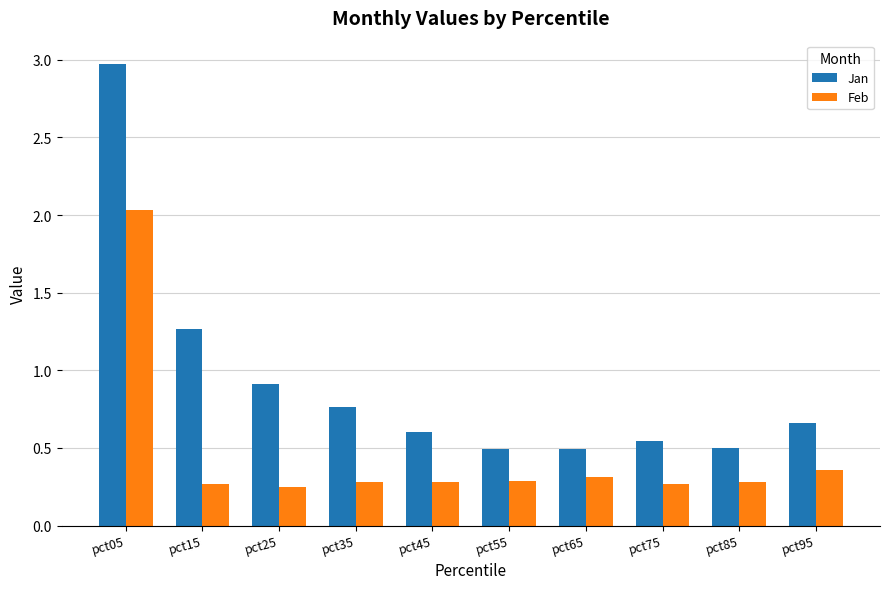

List the series in order of their peak value, lowest first.

Feb, Jan